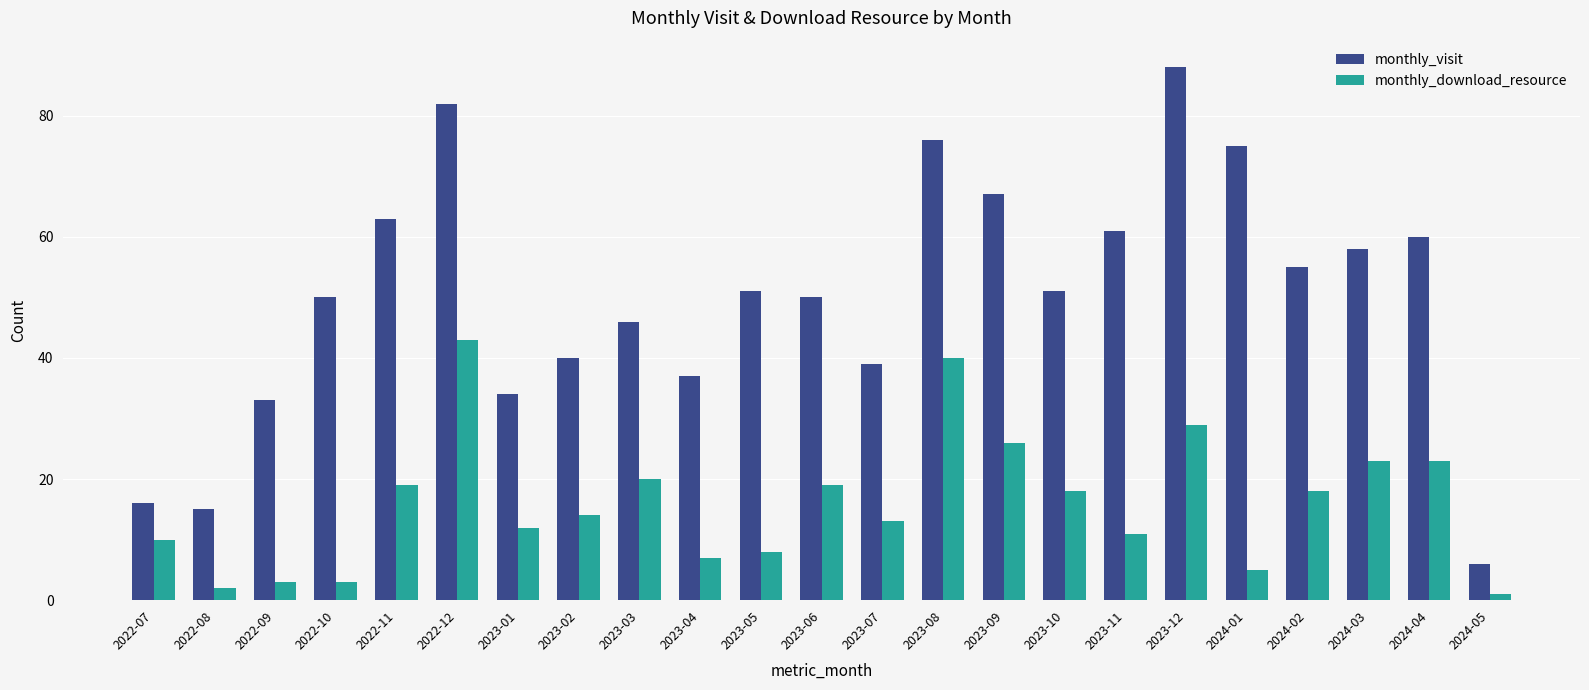

How many groups of bars are there?

23